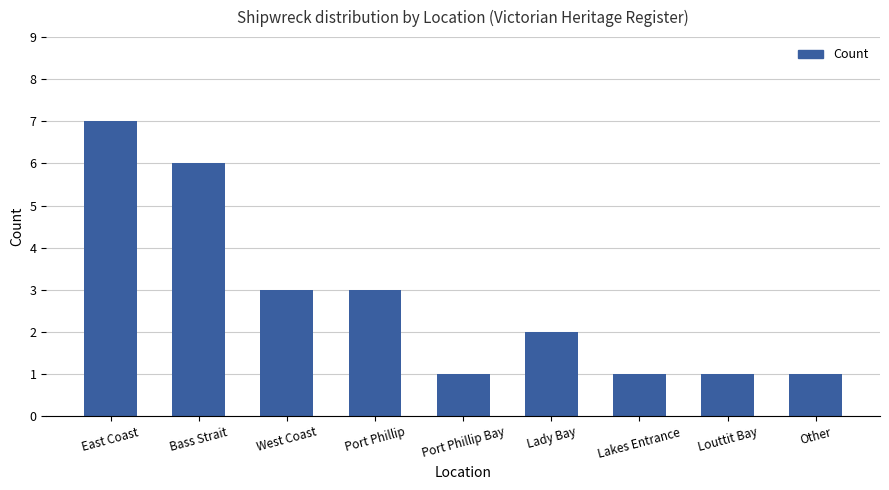

Does the chart contain any negative values?

No